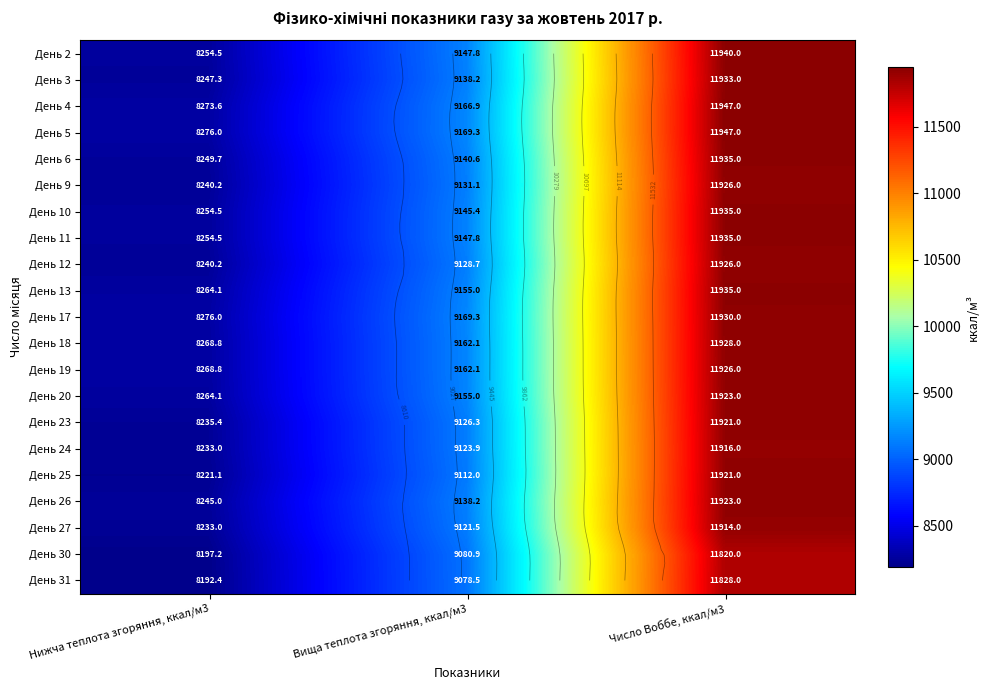

What is the total value across all series at Вища теплота згоряння, ккал/м3?

191900.7